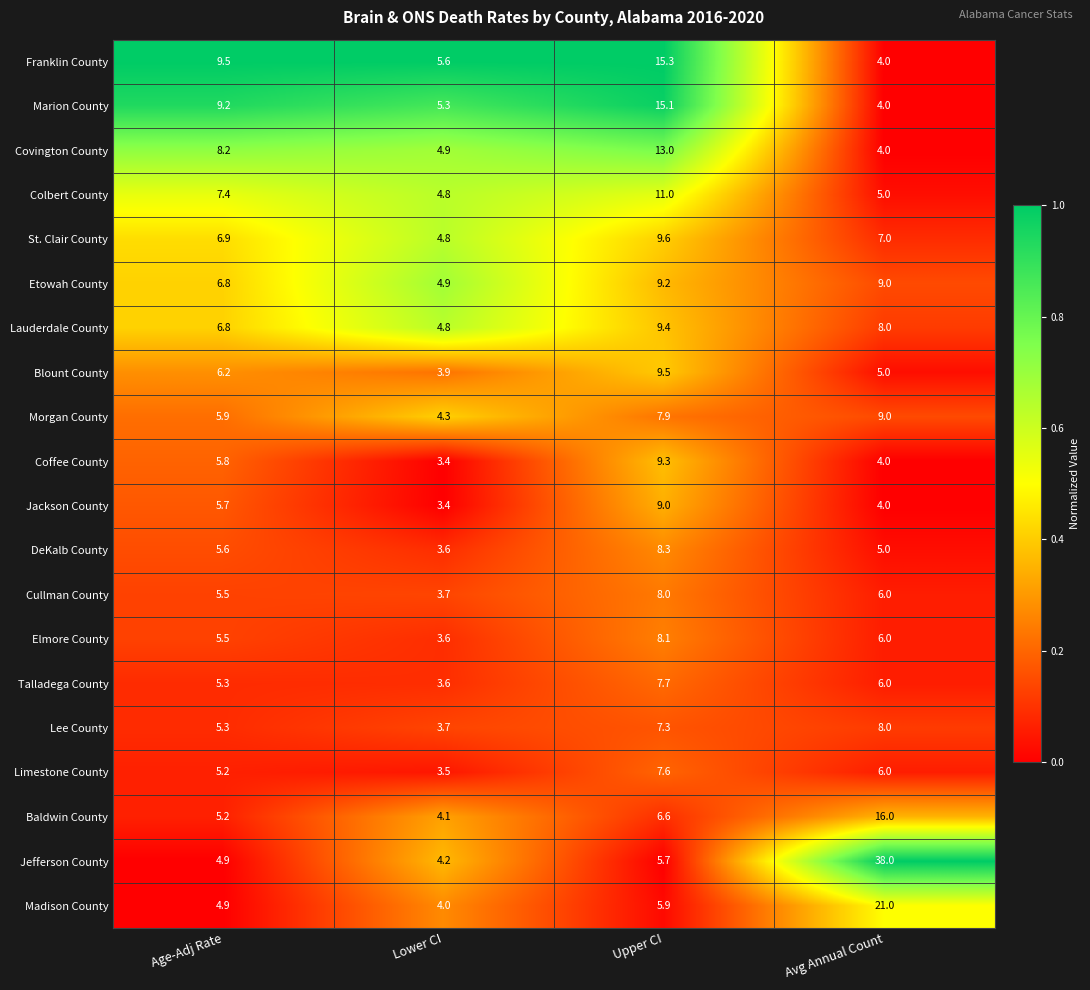

Rank the series at Upper CI from lowest to highest value.

Jefferson County, Madison County, Baldwin County, Lee County, Limestone County, Talladega County, Morgan County, Cullman County, Elmore County, DeKalb County, Jackson County, Etowah County, Coffee County, Lauderdale County, Blount County, St. Clair County, Colbert County, Covington County, Marion County, Franklin County